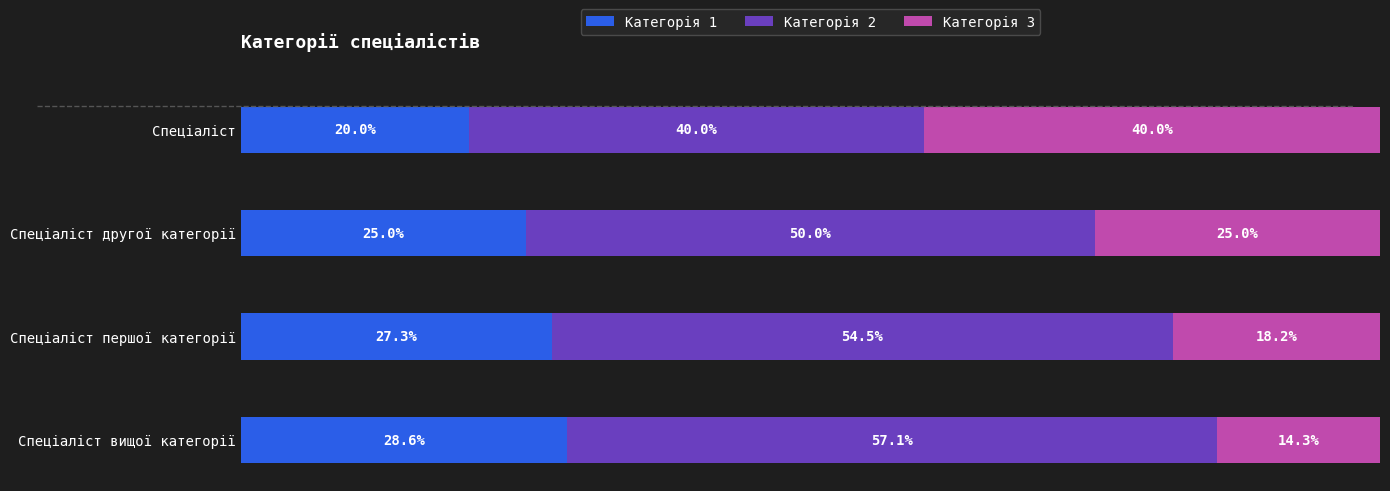

Rank the categories by Категорія 1 value from highest to lowest.

Спеціаліст вищої категорії, Спеціаліст першої категорії, Спеціаліст другої категорії, Спеціаліст